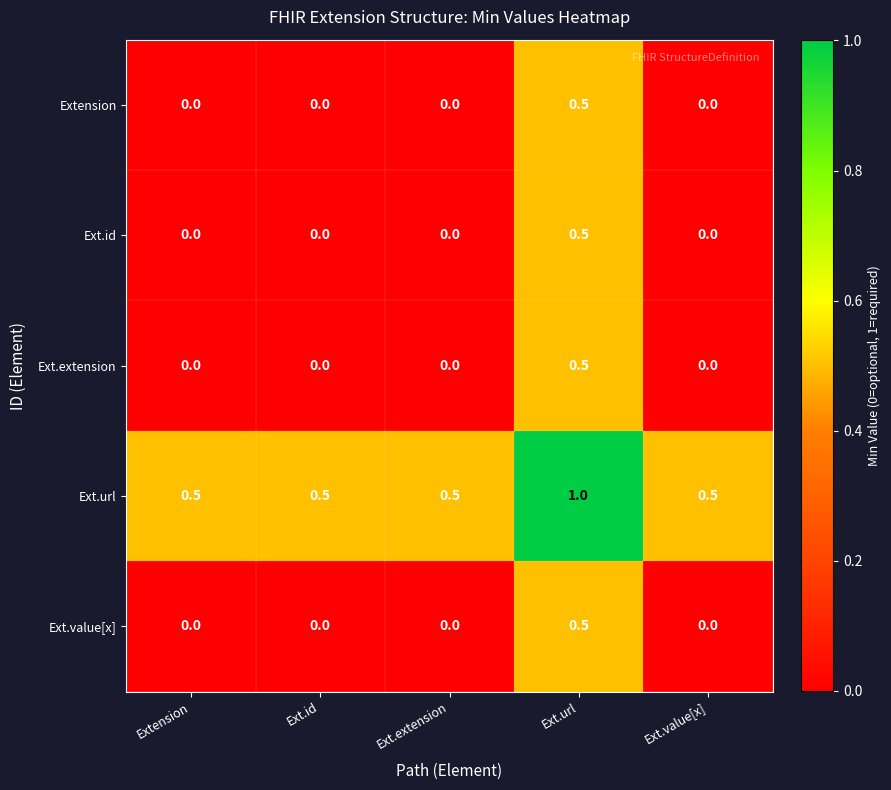

The value of Ext.value[x] at Extension is 0.3. True or false?

False